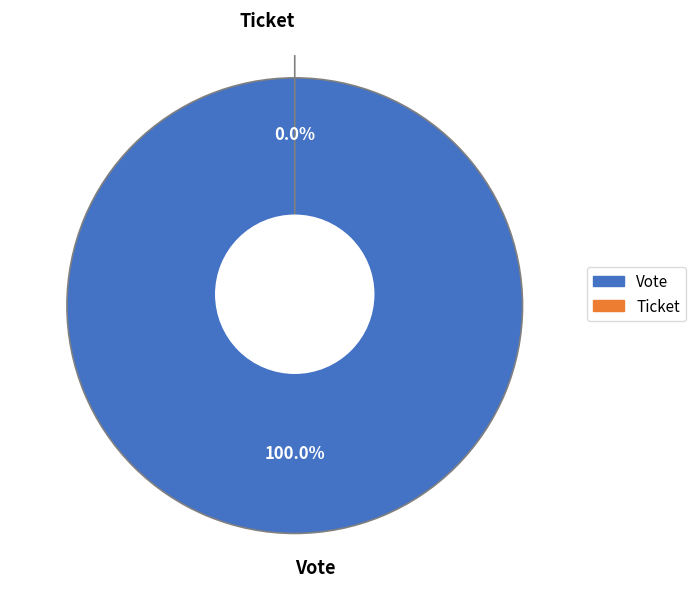

How many slices are in this pie chart?

2